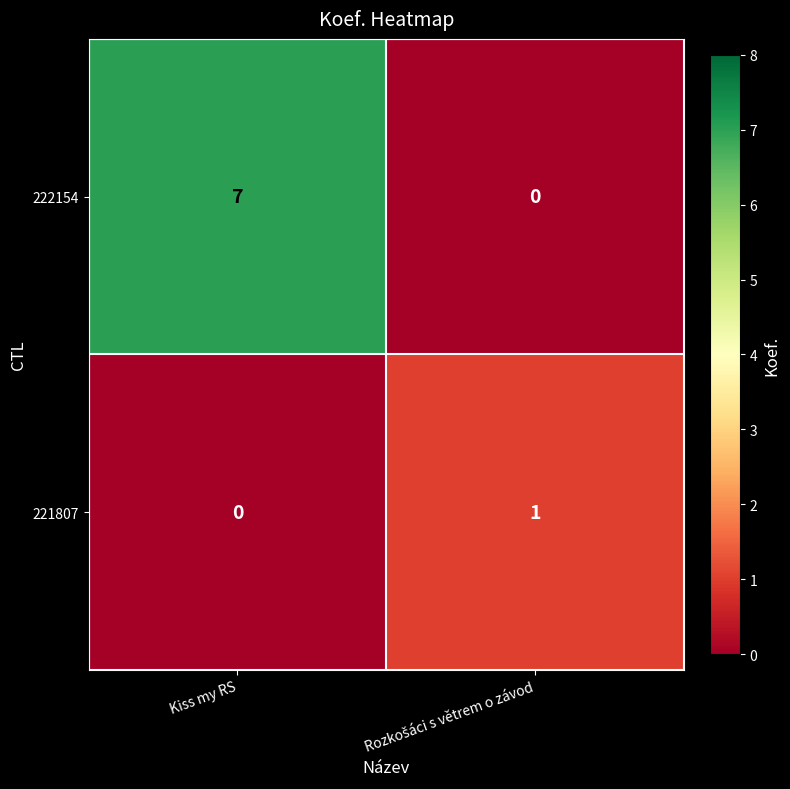

At which label is 221807 closest to 0?

Kiss my RS